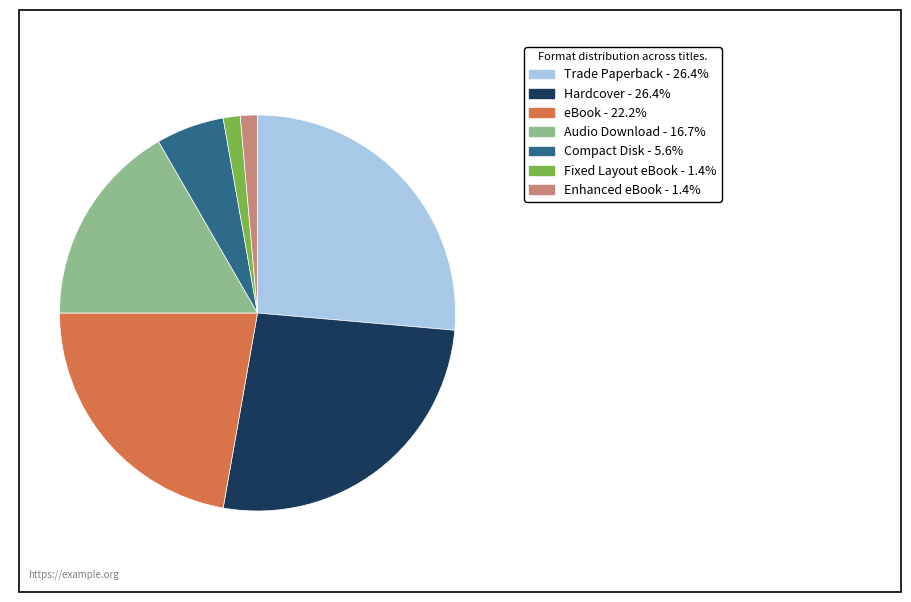

Which has a higher value, Enhanced eBook or eBook?

eBook